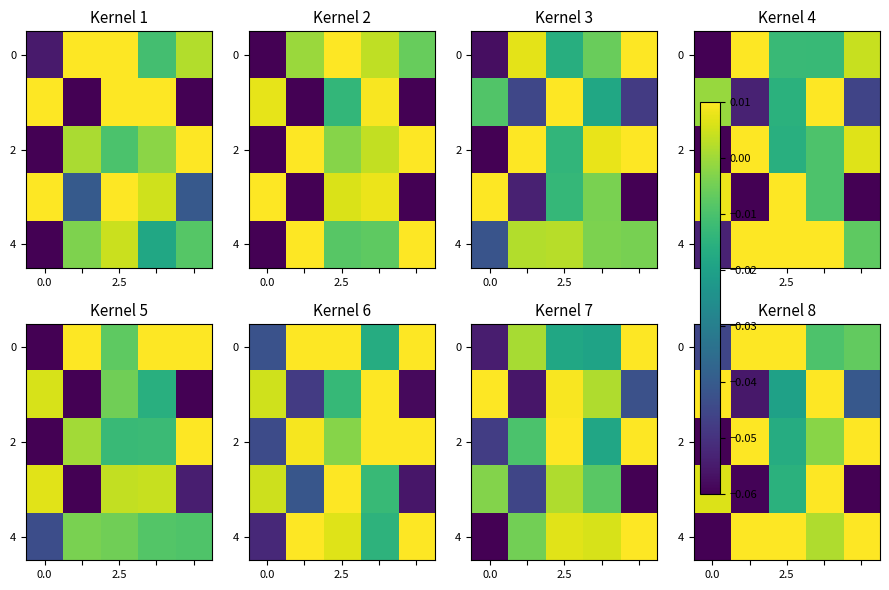

Between 3 and 4, which is larger?

4